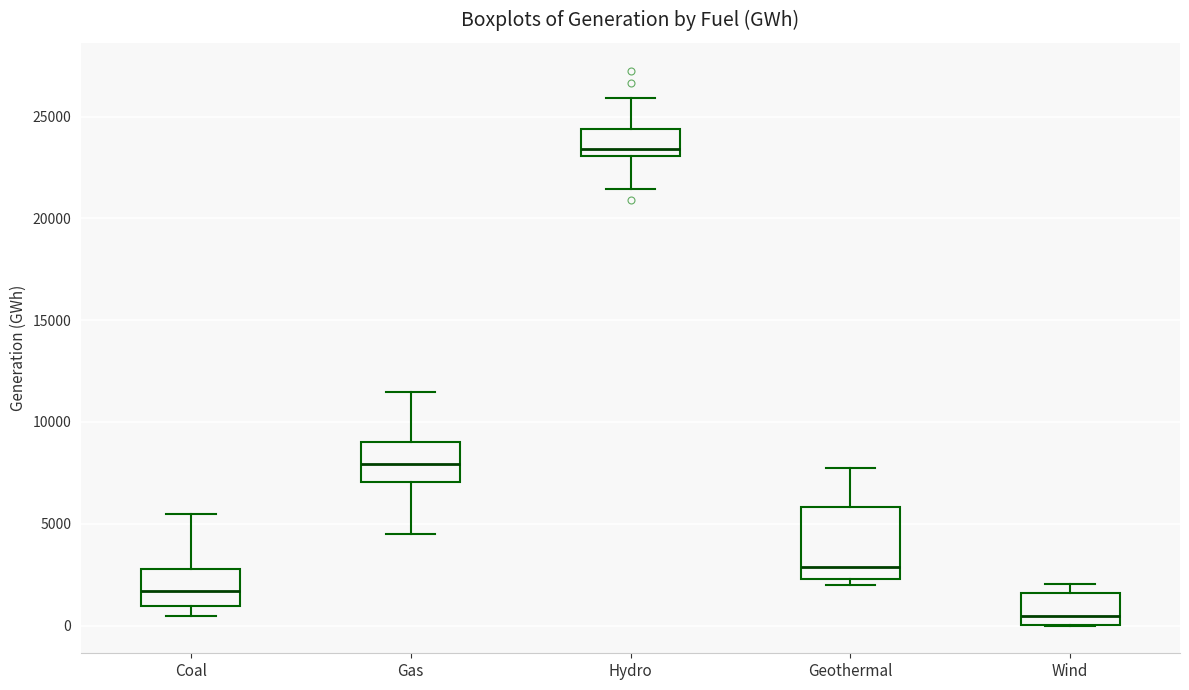

Reading left to right, read every box against the y-axis: the position of its median line, the range the box covers, and the ends of its whiskers. The values are not printed on the chart, so give them approximately, as read against the axis.

Coal: median 1500, box 1000 to 3000, whiskers 500 to 5500
Gas: median 8000, box 7000 to 9000, whiskers 4500 to 11500
Hydro: median 23500, box 23000 to 24500, whiskers 21500 to 26000
Geothermal: median 3000, box 2500 to 6000, whiskers 2000 to 7500
Wind: median 500, box 0 to 1500, whiskers 0 to 2000